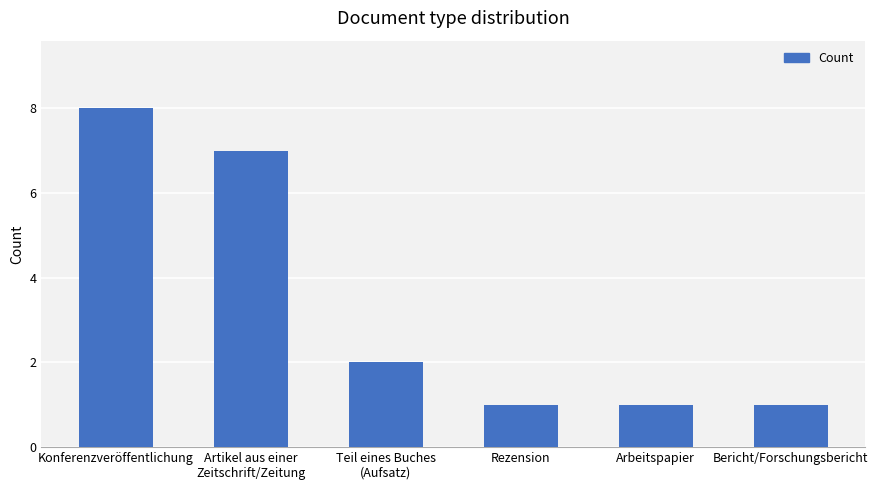

Between Bericht/Forschungsbericht and Konferenzveröffentlichung, which is larger?

Konferenzveröffentlichung